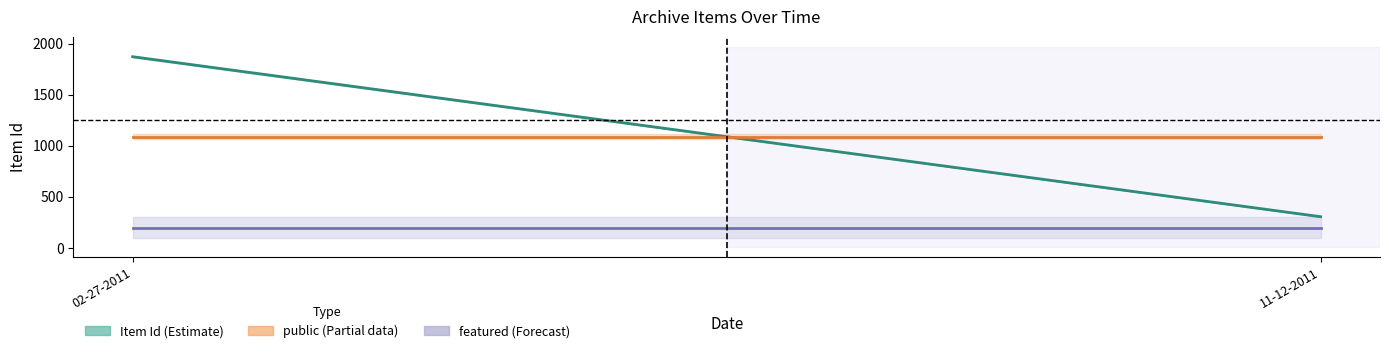

What is the label of the 1st point from the right?

11-12-2011